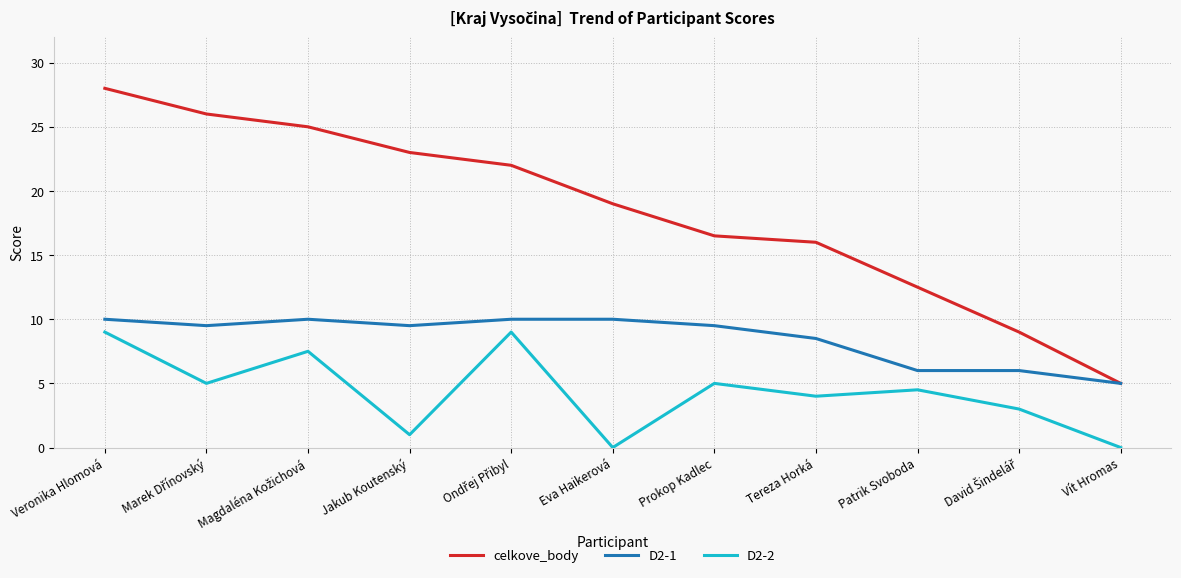

True or false: celkove_body and D2-2 cross at least once.

False